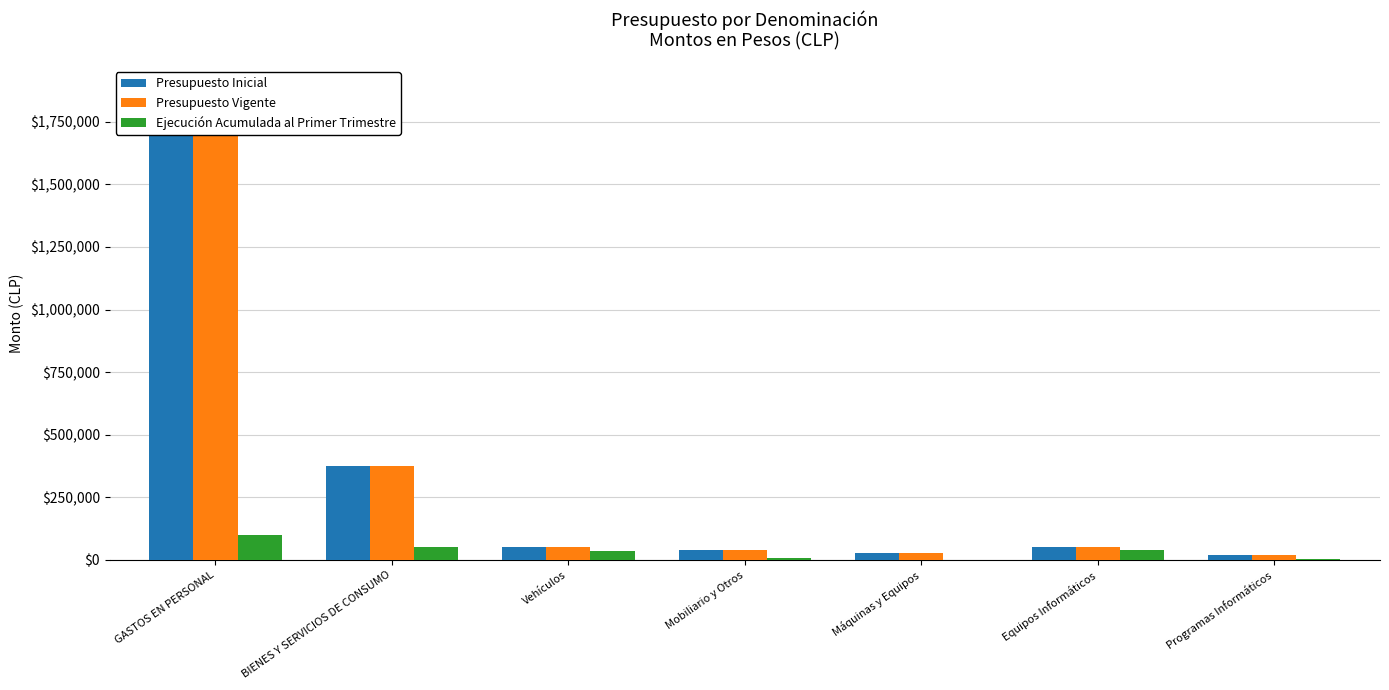

What is the sum of the Presupuesto Vigente values at Vehículos and Equipos Informáticos?

103184